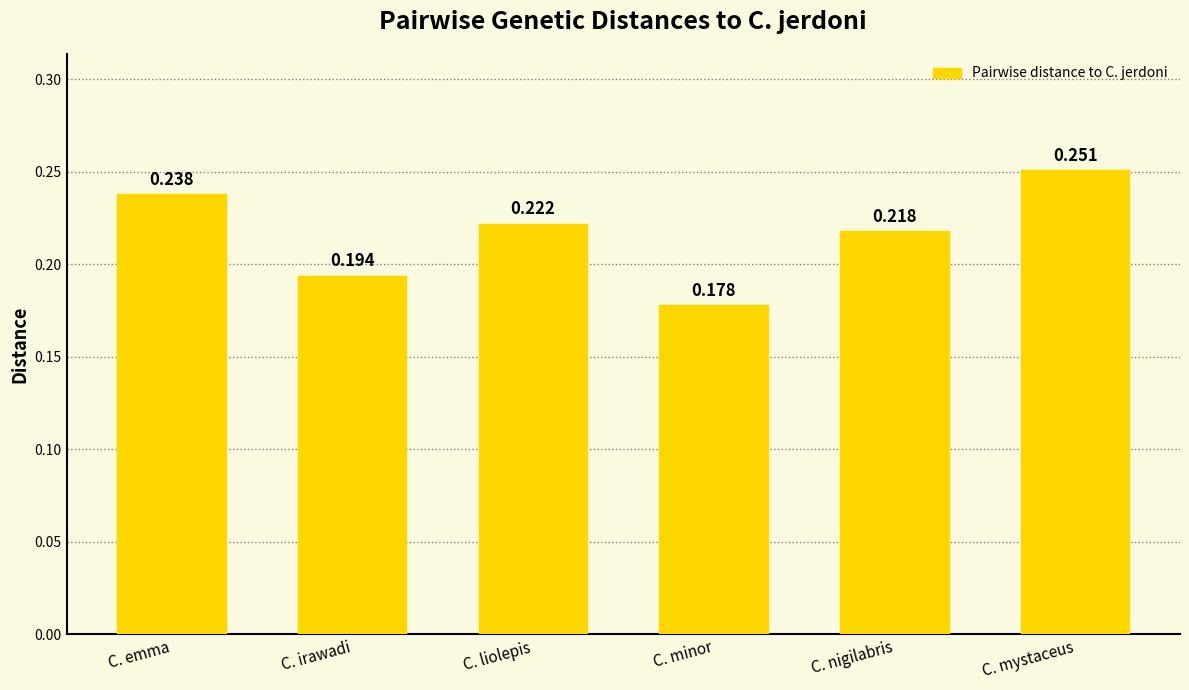

Where is the data nearest to the value 0?

C. minor